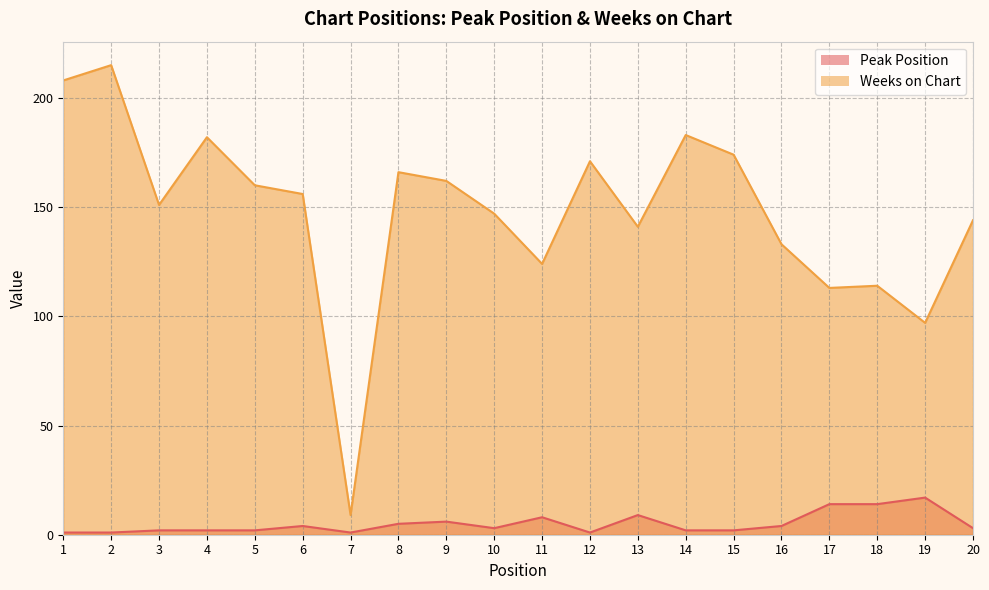

At which label does Weeks on Chart reach its minimum?

7